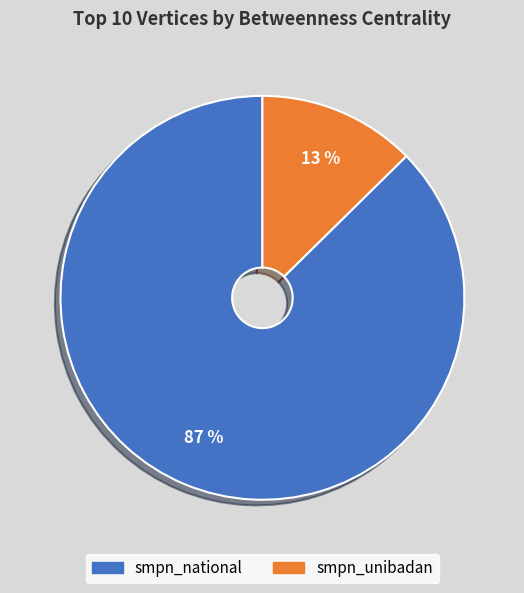

True or false: smpn_national accounts for 76% of the total.

False